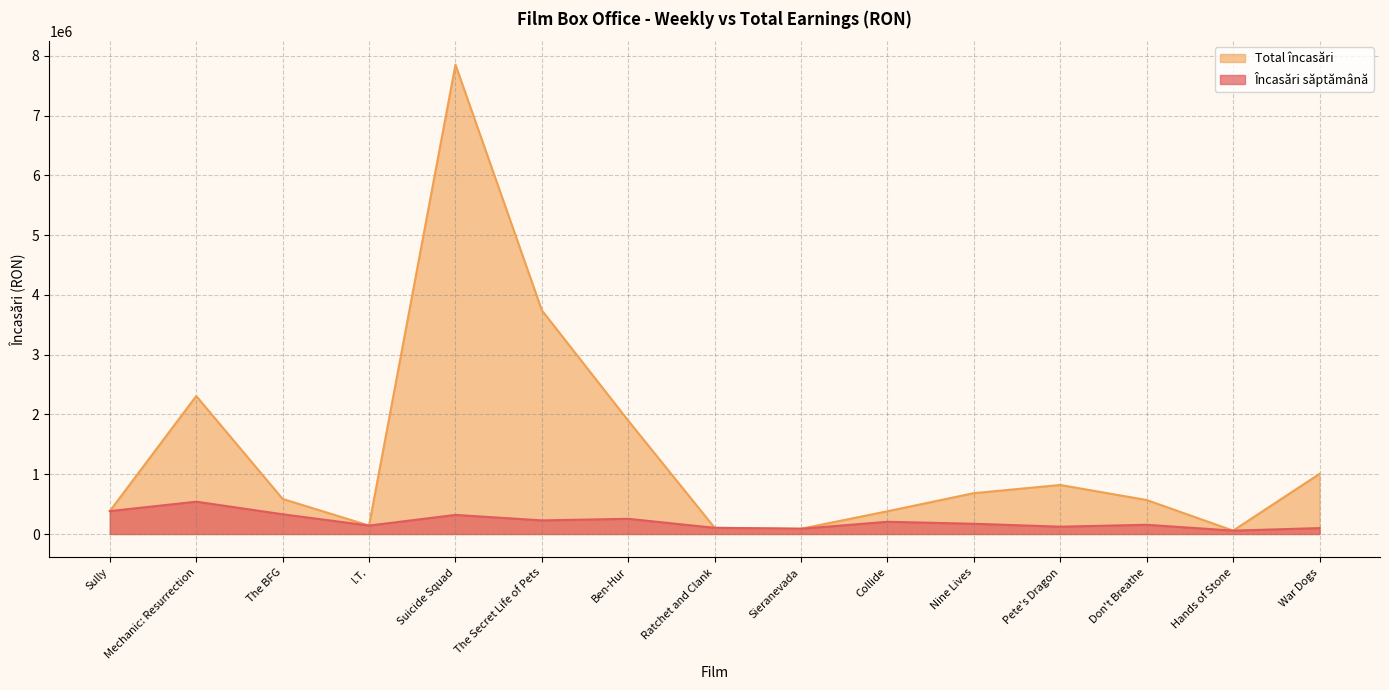

True or false: Încasări săptămână and Total încasări intersect in this chart.

False